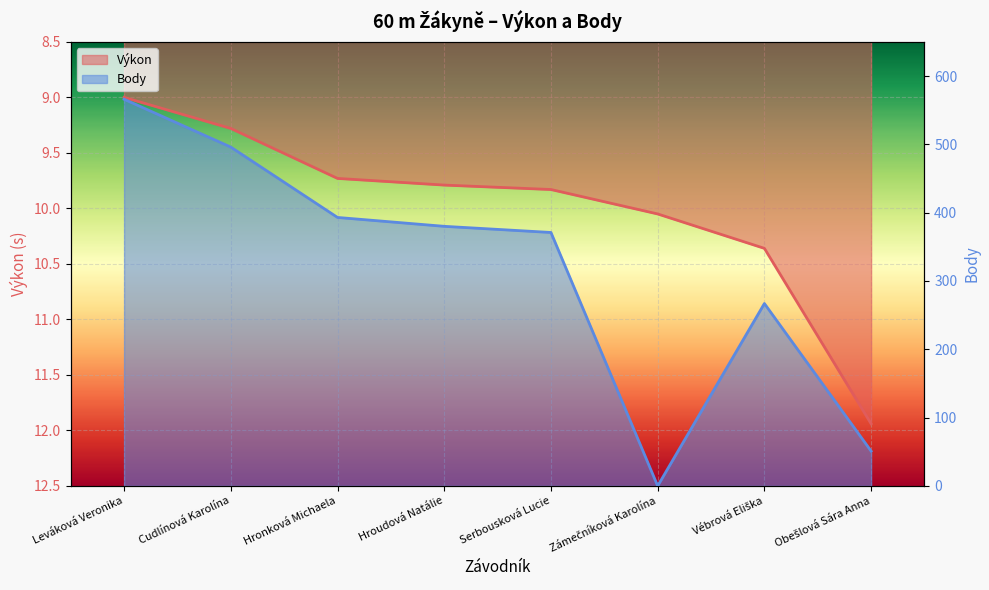

What is the value of the Body point at the 2nd from the left?

496.0